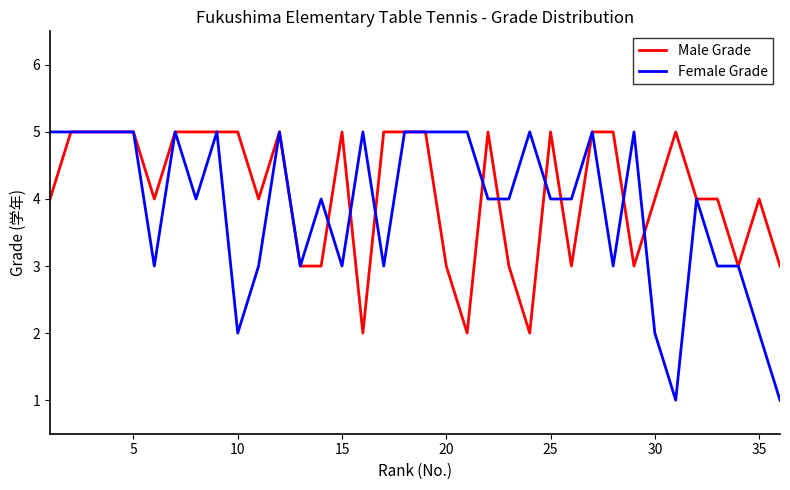

Which series has the widest spread of values?

Female Grade